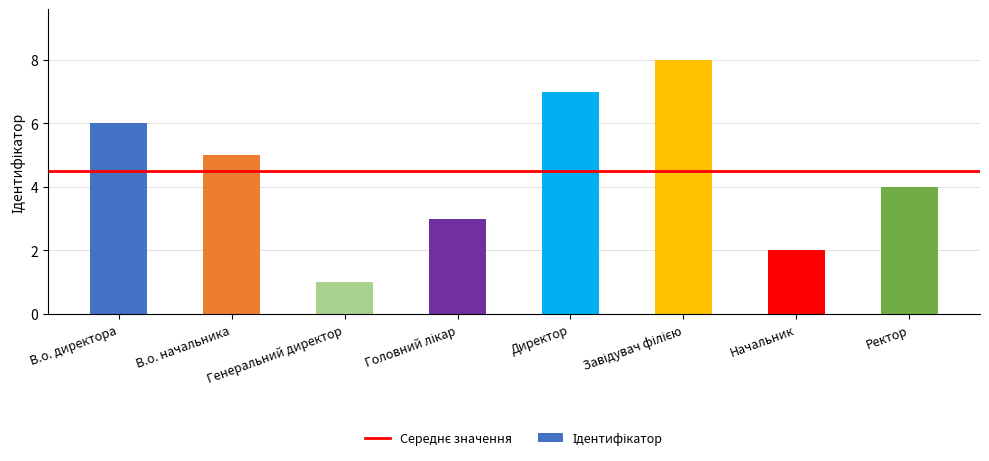

At which label is the value closest to 4?

Ректор